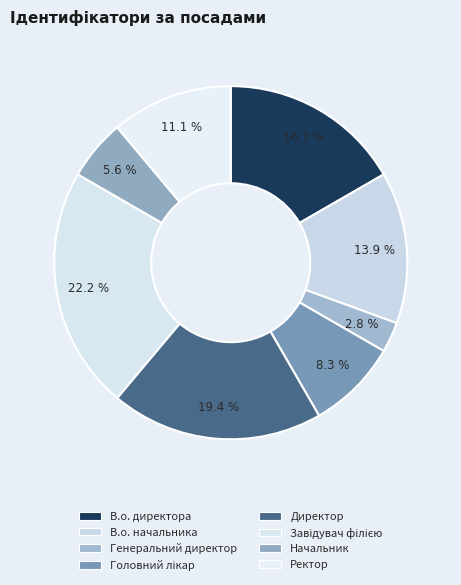

Which category has the biggest portion of the pie?

Завідувач філією